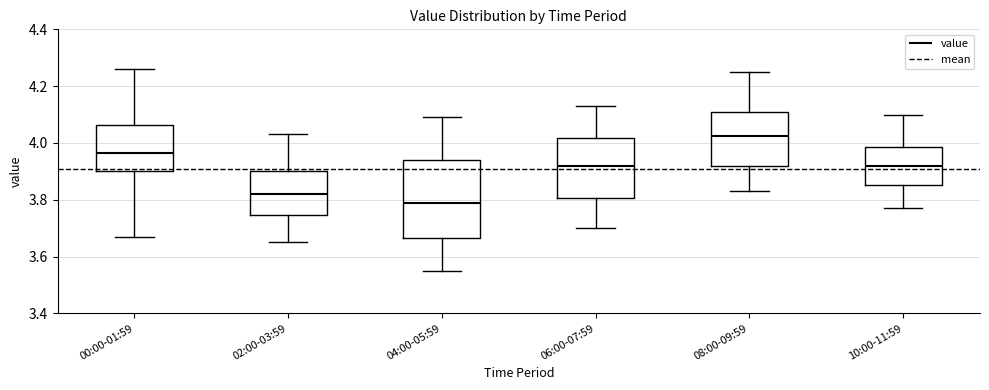

Reading left to right, transcribe this box plot: for each box, give where its median line is, the range the box spans, and where its two whiskers end, as read against the y-axis. The values are not printed on the chart, so give them approximately, as read against the axis.

00:00-01:59: median 3.96, box 3.90 to 4.06, whiskers 3.68 to 4.26
02:00-03:59: median 3.82, box 3.74 to 3.90, whiskers 3.66 to 4.04
04:00-05:59: median 3.80, box 3.66 to 3.94, whiskers 3.56 to 4.10
06:00-07:59: median 3.92, box 3.80 to 4.02, whiskers 3.70 to 4.14
08:00-09:59: median 4.02, box 3.92 to 4.10, whiskers 3.84 to 4.26
10:00-11:59: median 3.92, box 3.86 to 3.98, whiskers 3.78 to 4.10